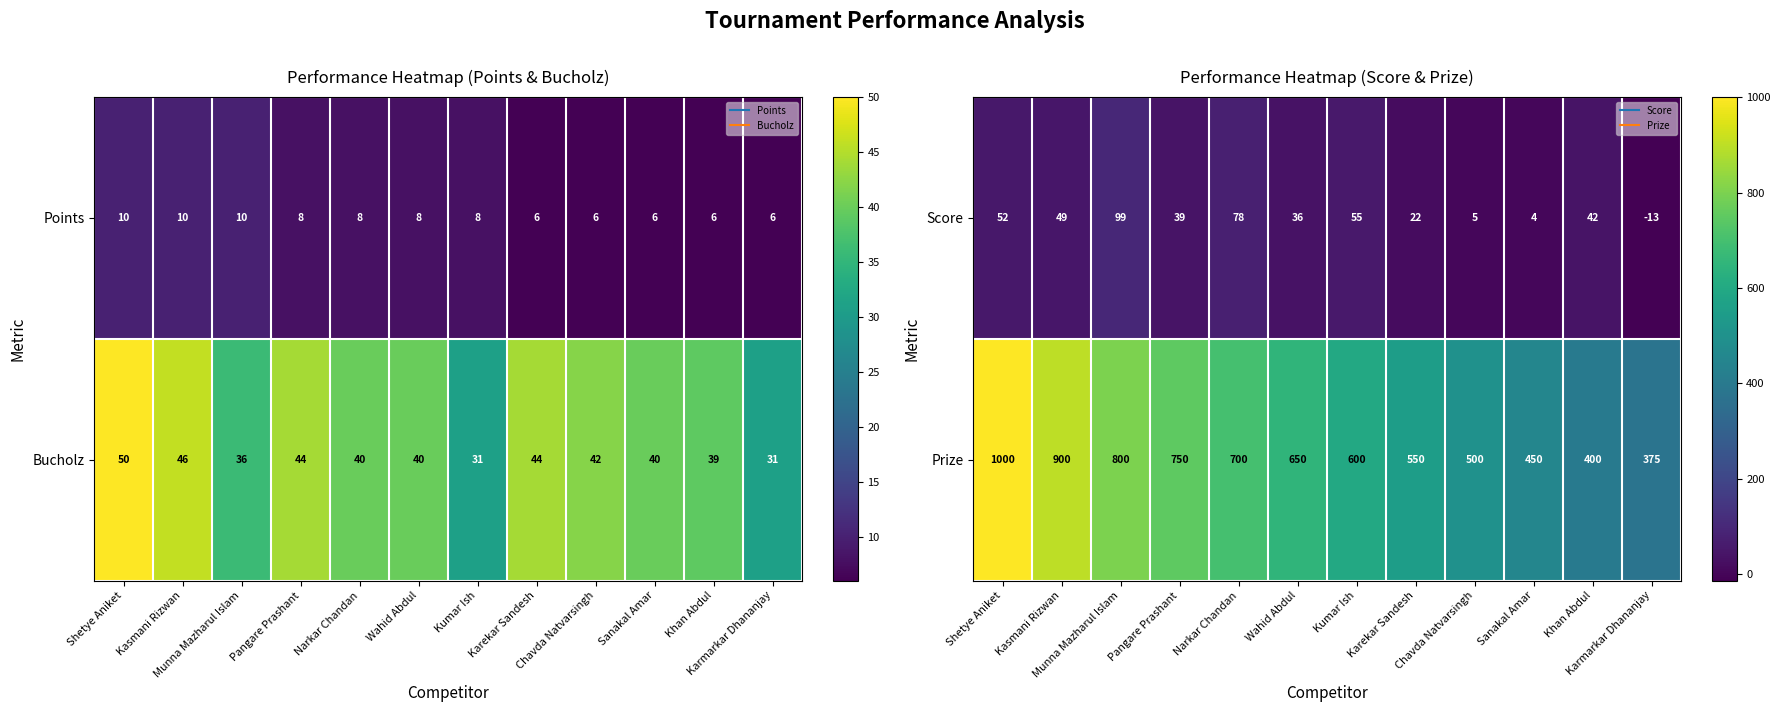

Is it true that Score equals 6 at Sanakal Amar?

False